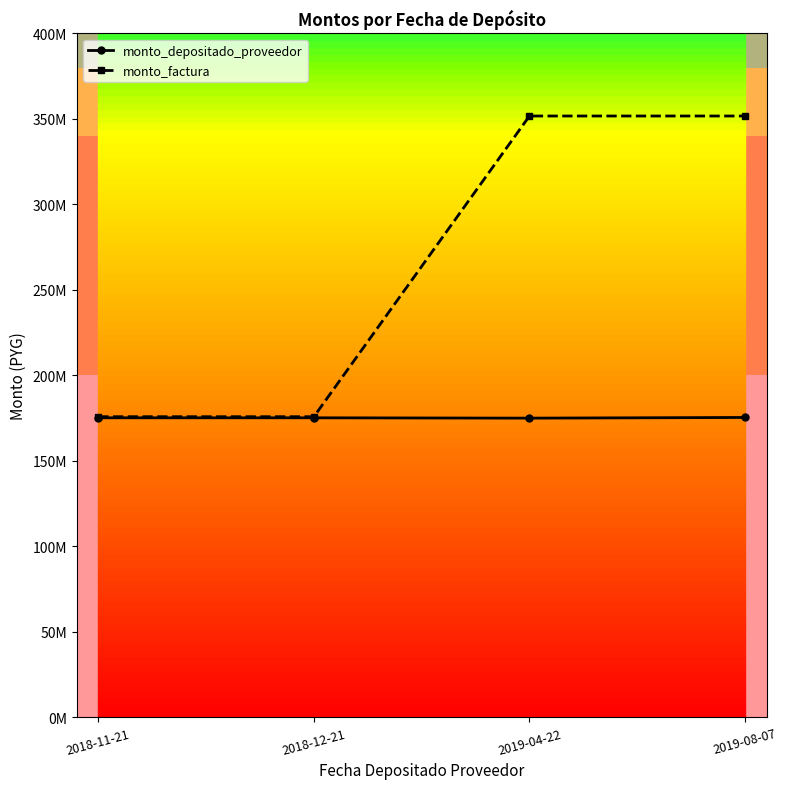

Is this an area chart (filled region under the line)?

No